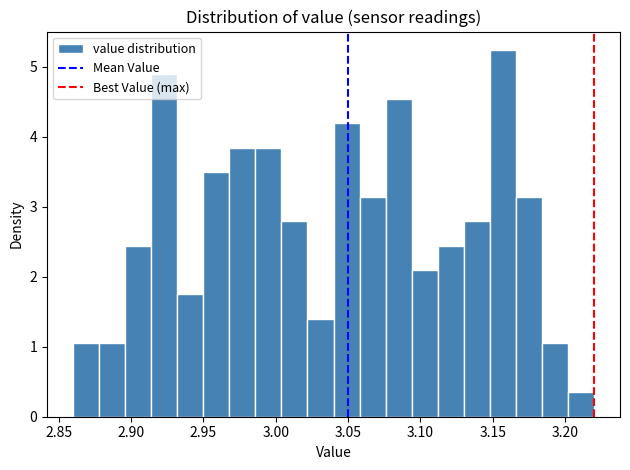

Read against the x-axis, roughly where is the centre of the tallest bar?

3.155